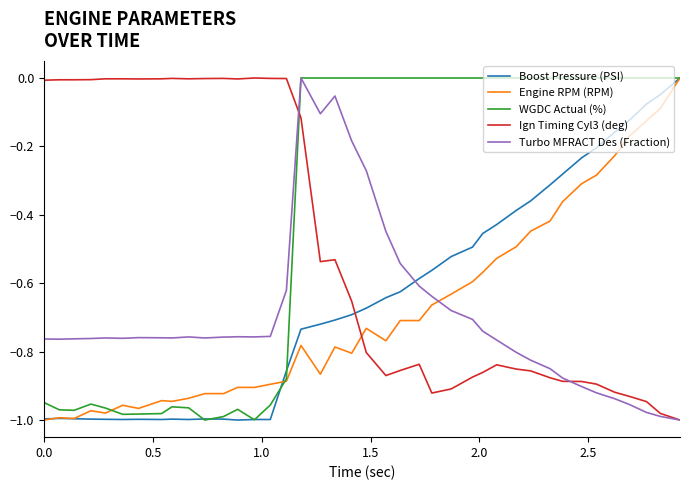

How many intersections are there between Ign Timing Cyl3 (deg) and WGDC Actual (%)?

1